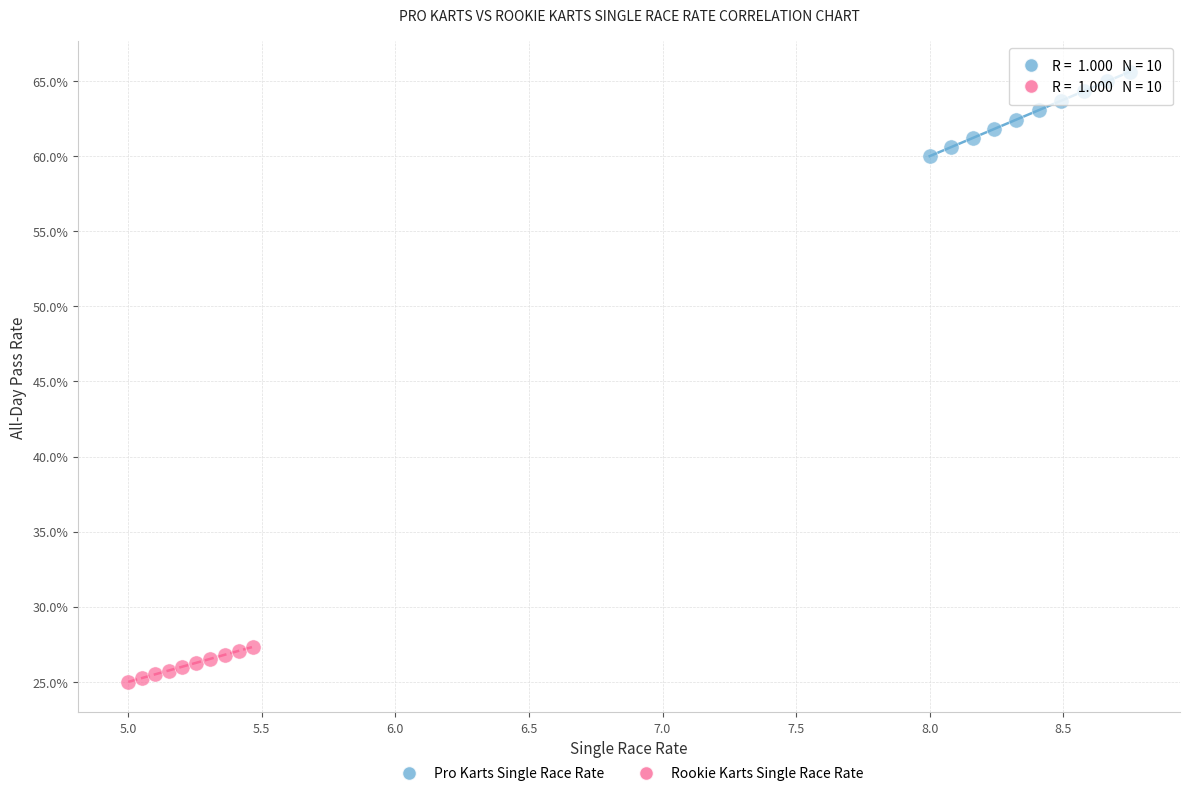

Which series contains the highest Y value?

Pro Karts Single Race Rate